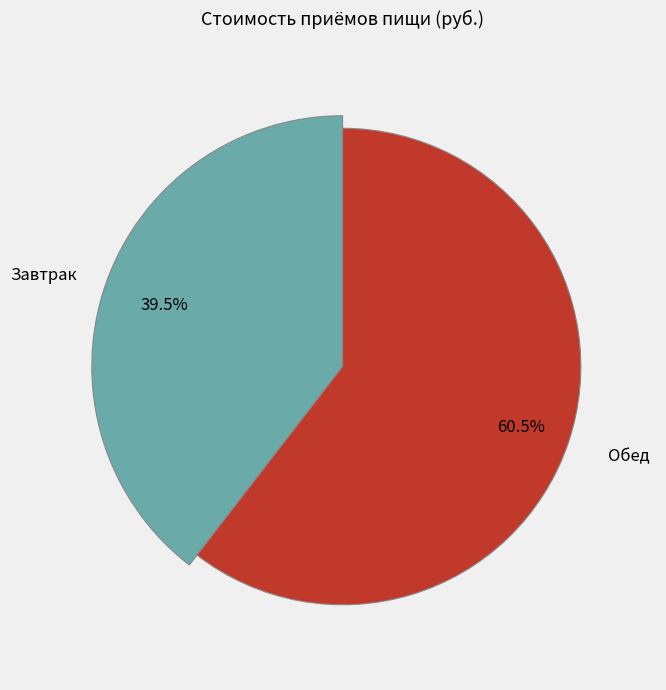

How many slices are in this pie chart?

2